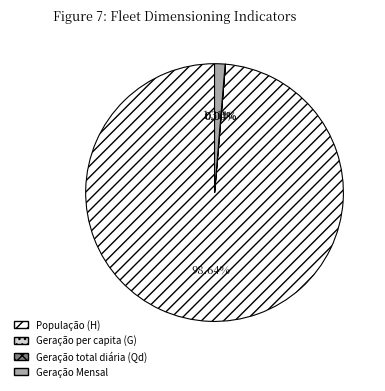

Is there a majority slice in this chart?

Yes